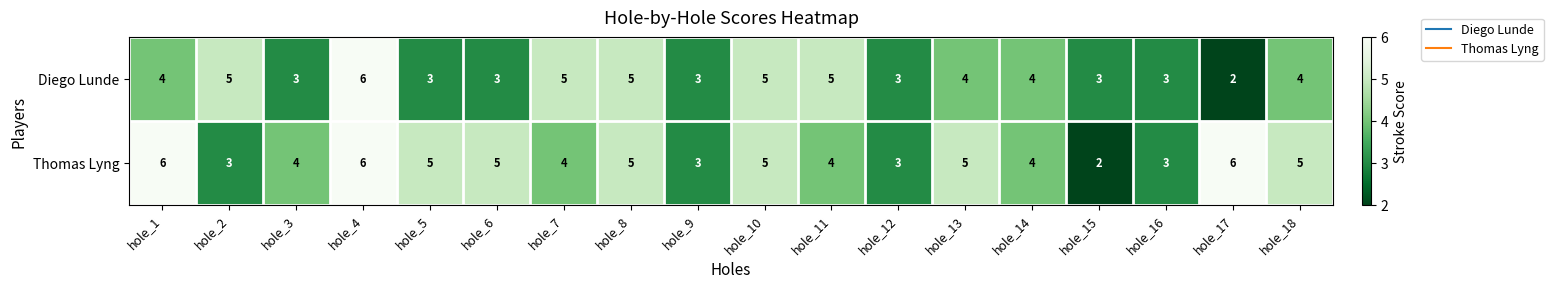

At which label does Thomas Lyng reach its minimum?

hole_15